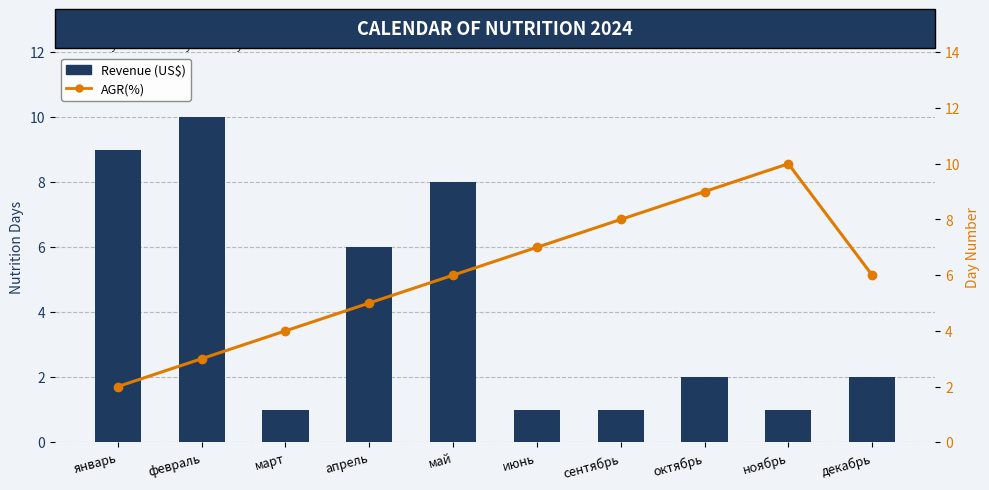

What is the approximate value of Revenue (US$) at январь?

9